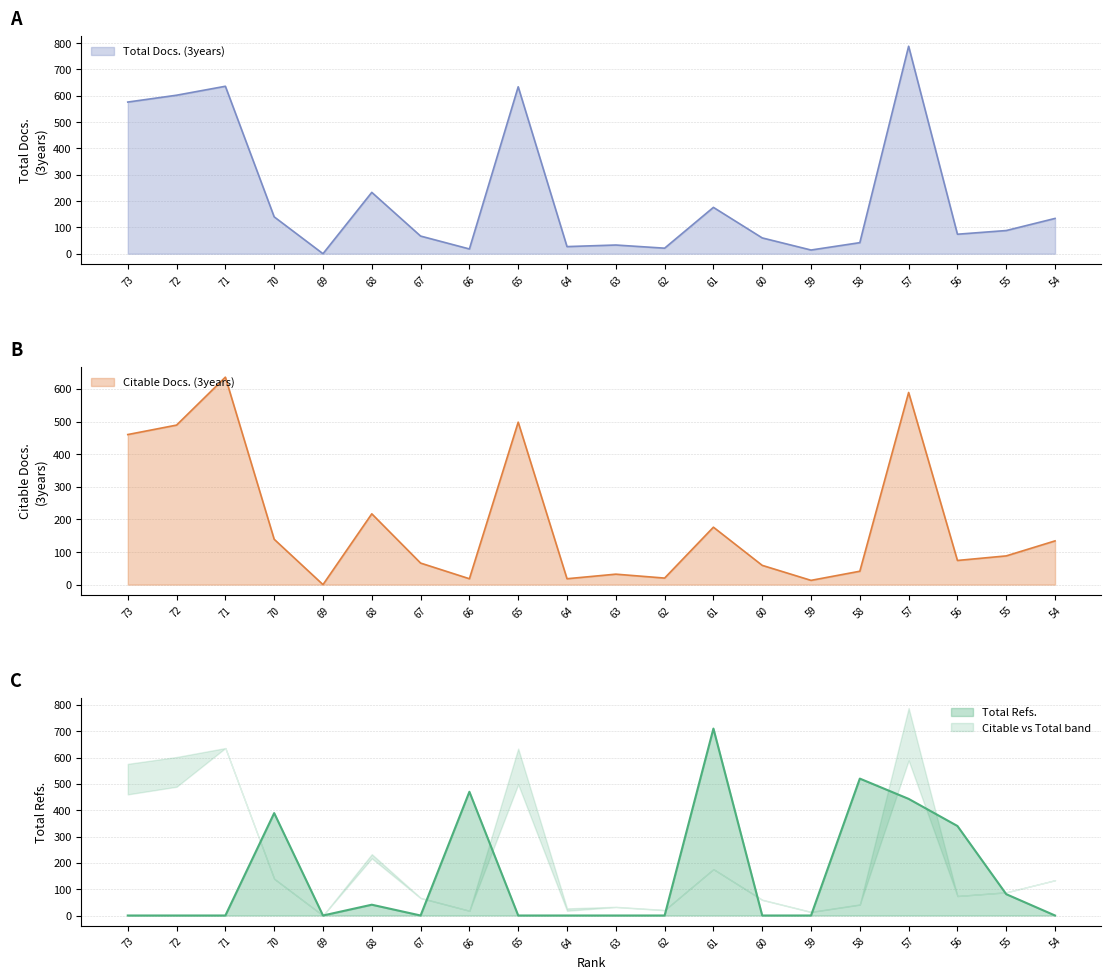

In Citable Docs. (3years), how many points are lower than both neighbors (excluding endpoints)?

6